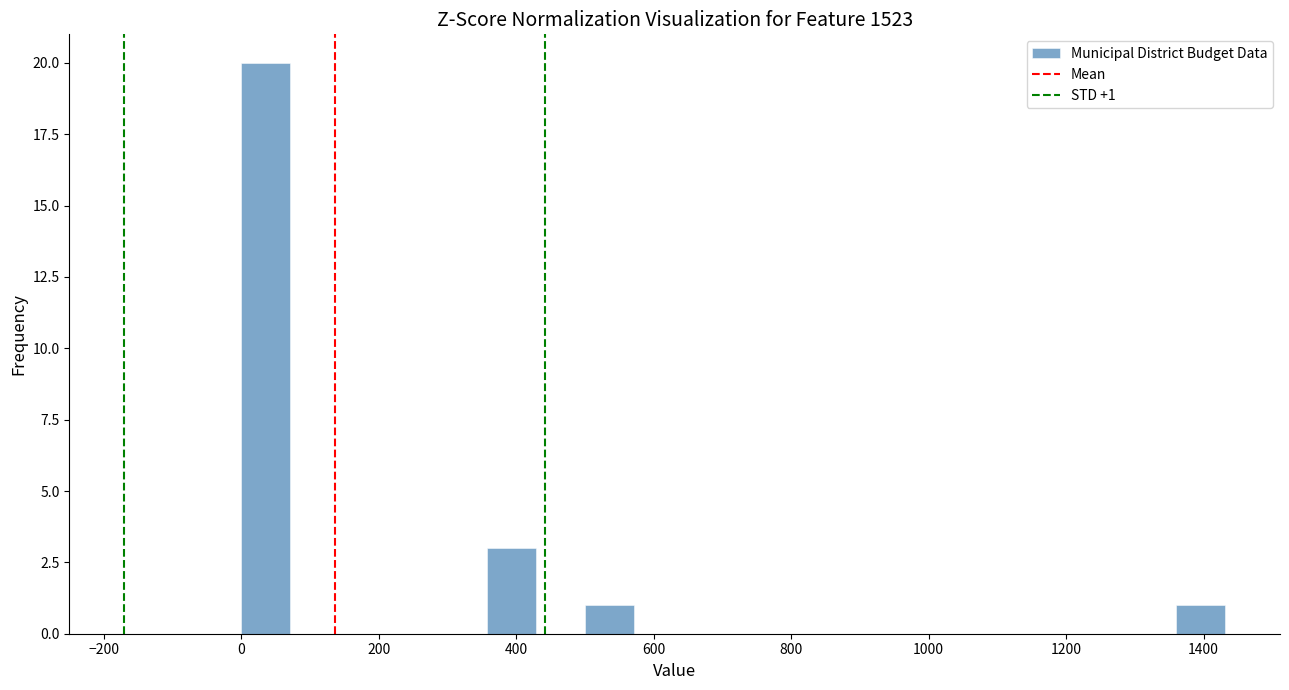

Around what value on the x-axis is the tallest bar? Give the approximate position of its centre, as read against the axis.

40